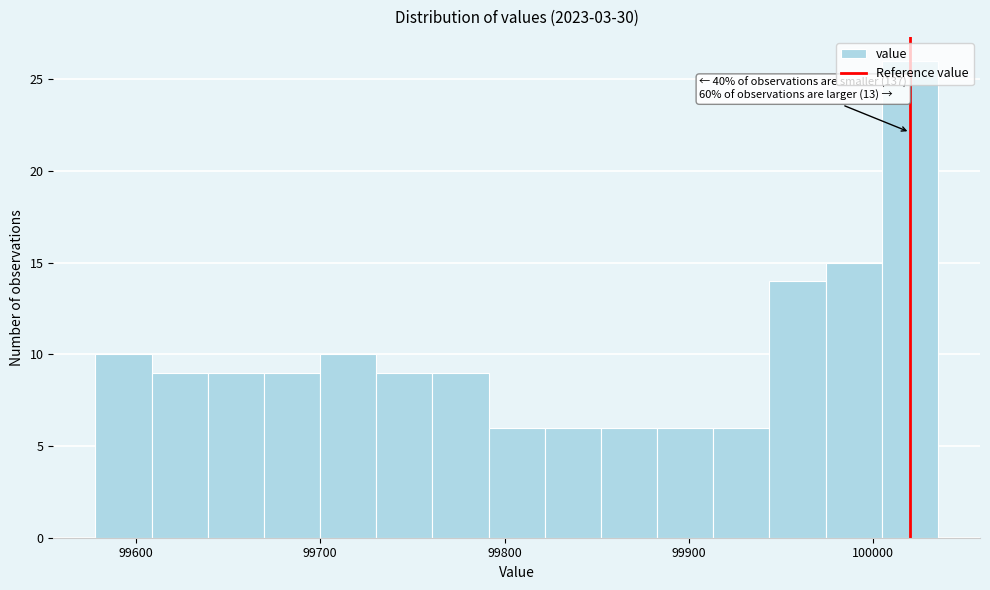

Read against the x-axis, roughly where is the centre of the tallest bar?

100020